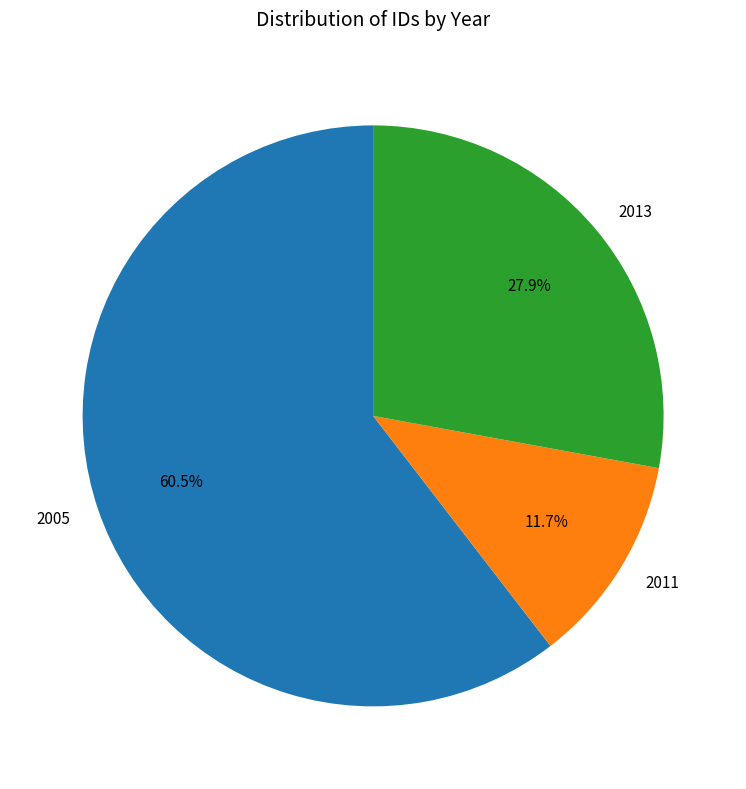

Combined, do 2013 and 2005 account for over 50%?

Yes